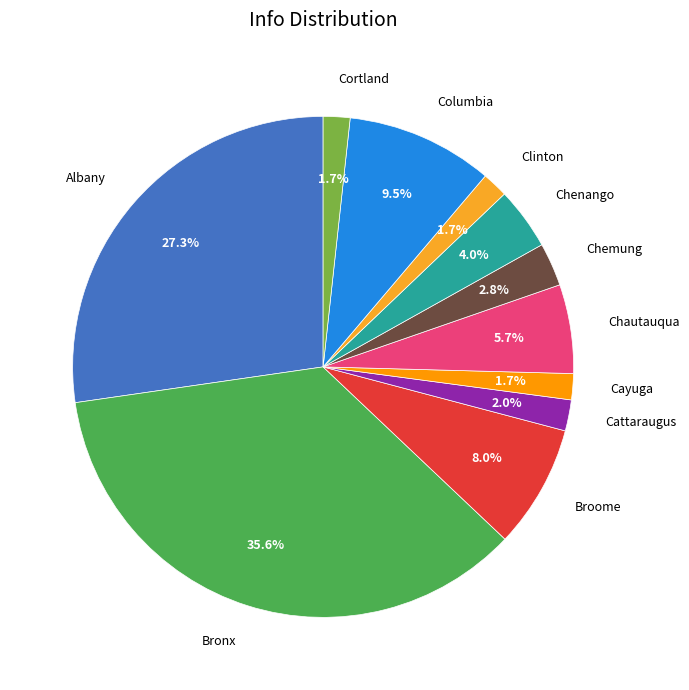

Do Cayuga and Albany together represent more than half of the pie?

No